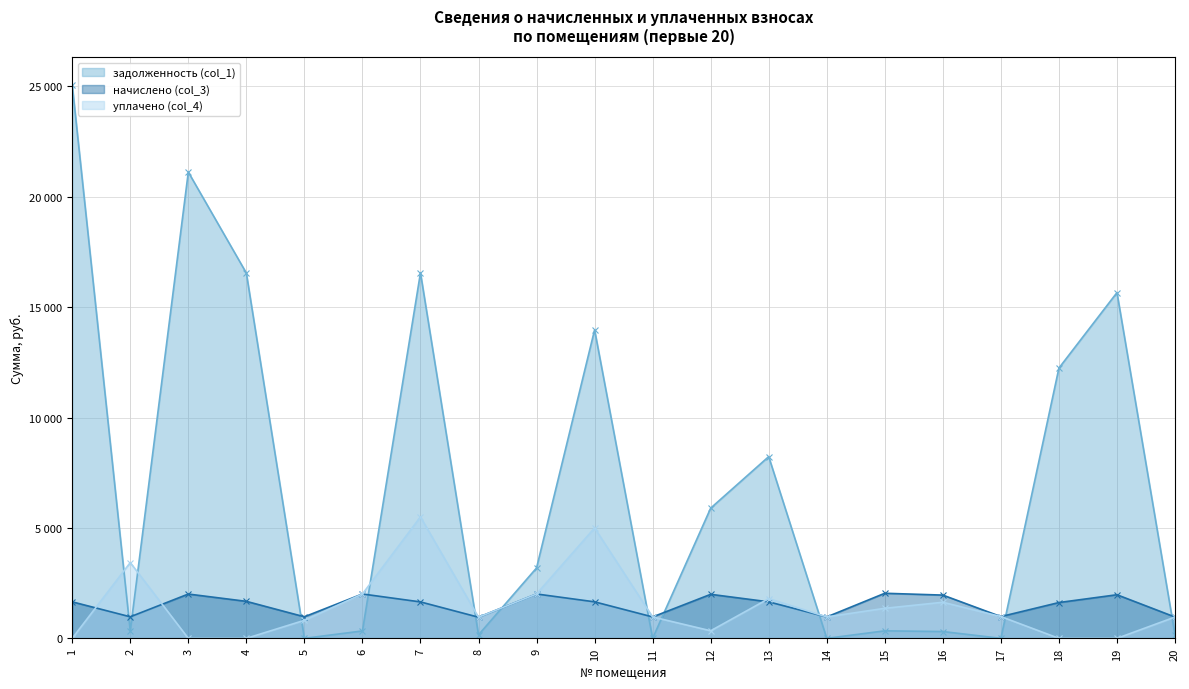

Which category has the lowest value in the начислено (col_3) series?

8